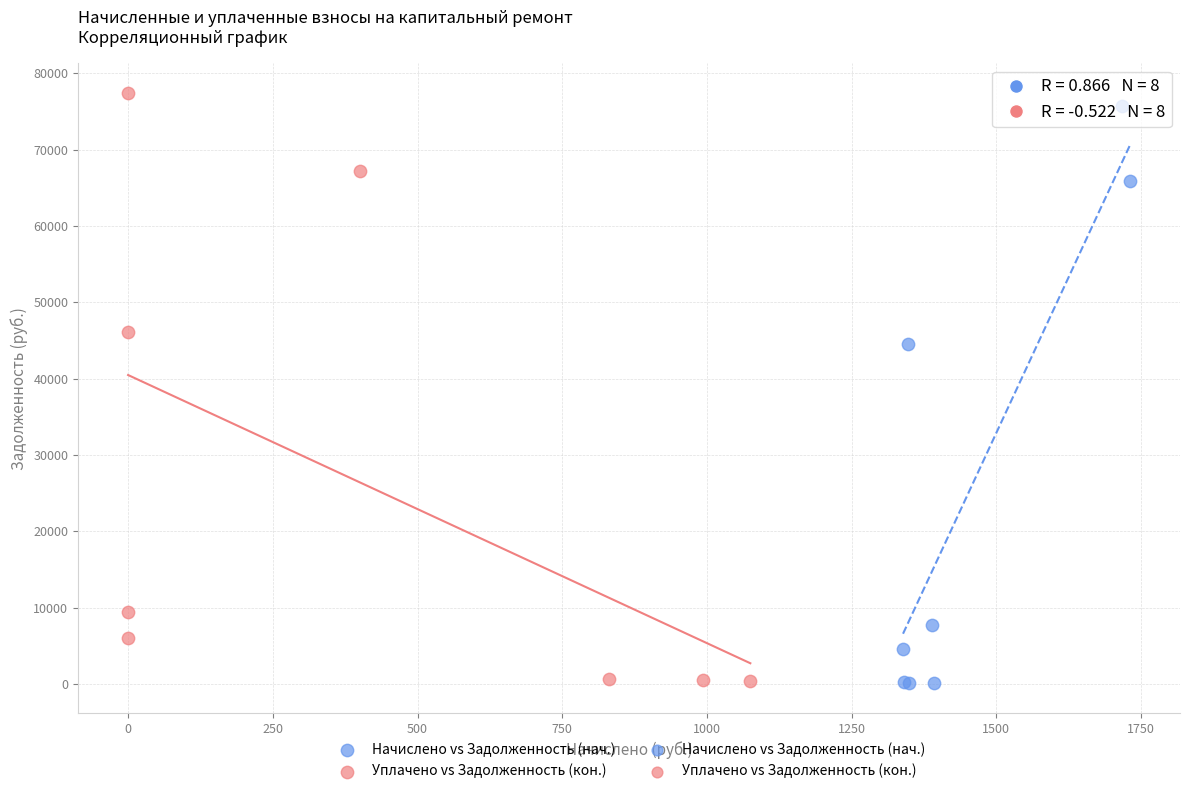

Which series has the widest spread of Y values?

Уплачено vs Задолженность (кон.)